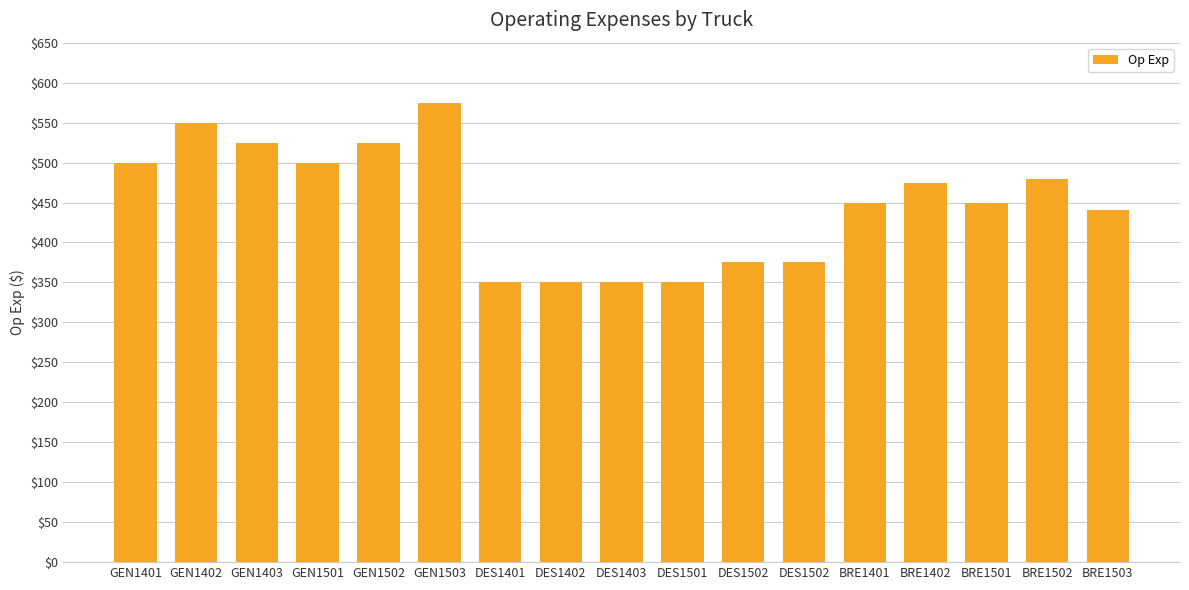

Rank the categories by value from highest to lowest.

GEN1503, GEN1402, GEN1403, GEN1502, GEN1401, GEN1501, BRE1502, BRE1402, BRE1401, BRE1501, BRE1503, DES1502, DES1502, DES1401, DES1402, DES1403, DES1501